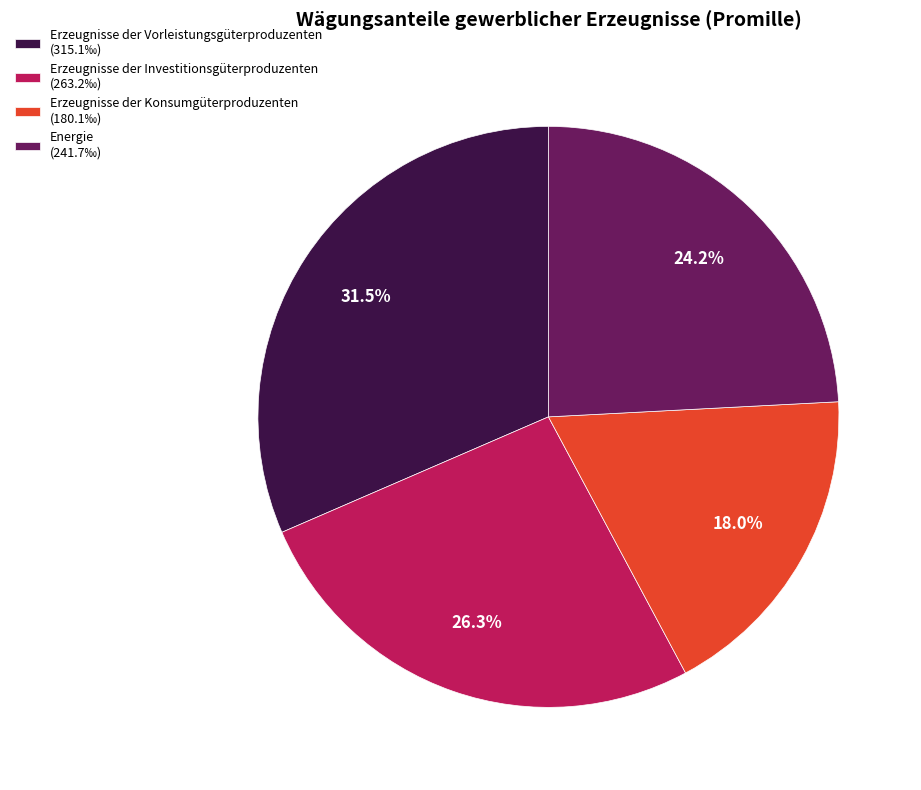

What percentage is the Energie slice, to the nearest percent?

24%